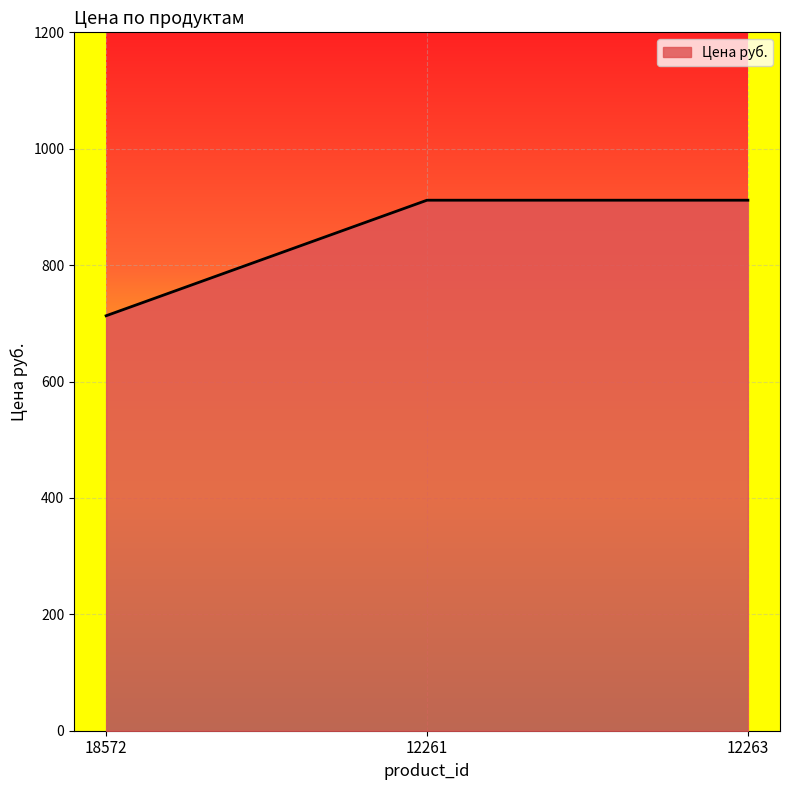

What is the minimum value shown in the chart?

713.0